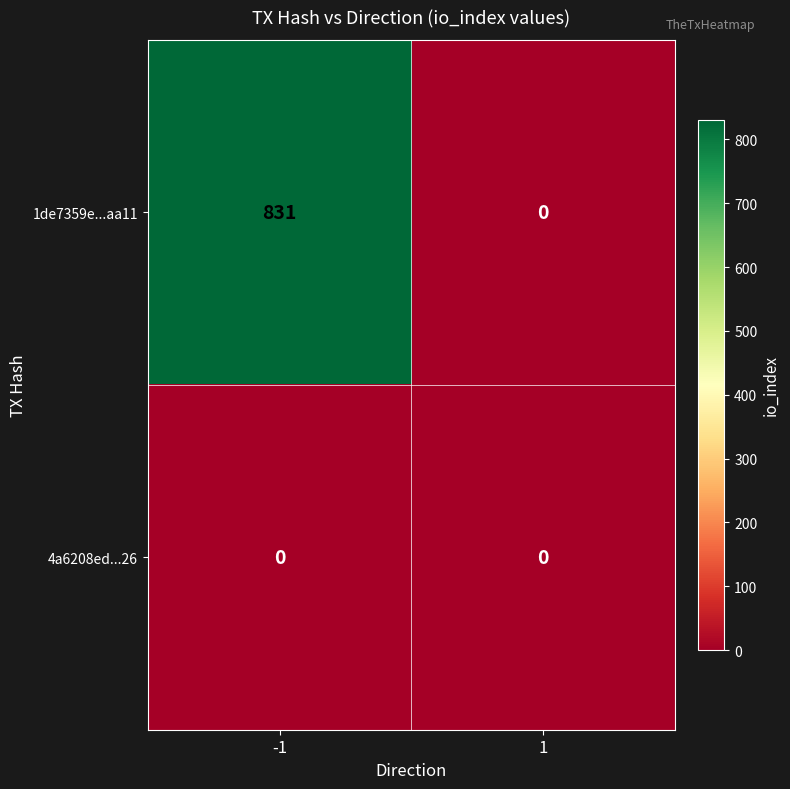

Which series has the largest range (max minus min)?

1de7359e...aa11